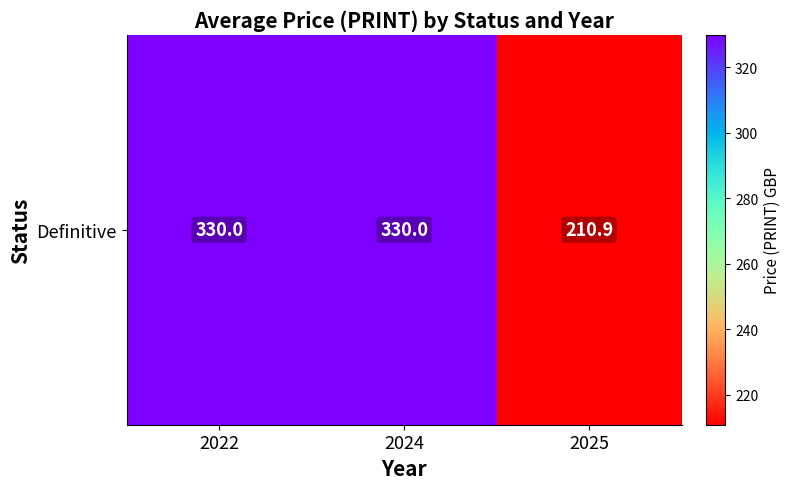

What value does the data have at 2024?

330.0